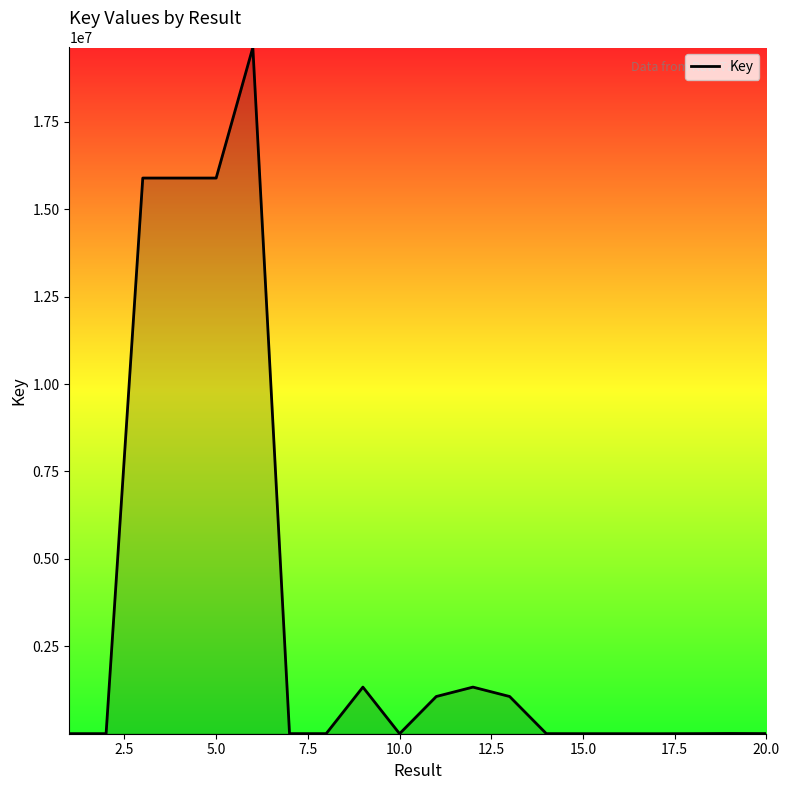

What is the difference between the maximum and minimum values?

19620836